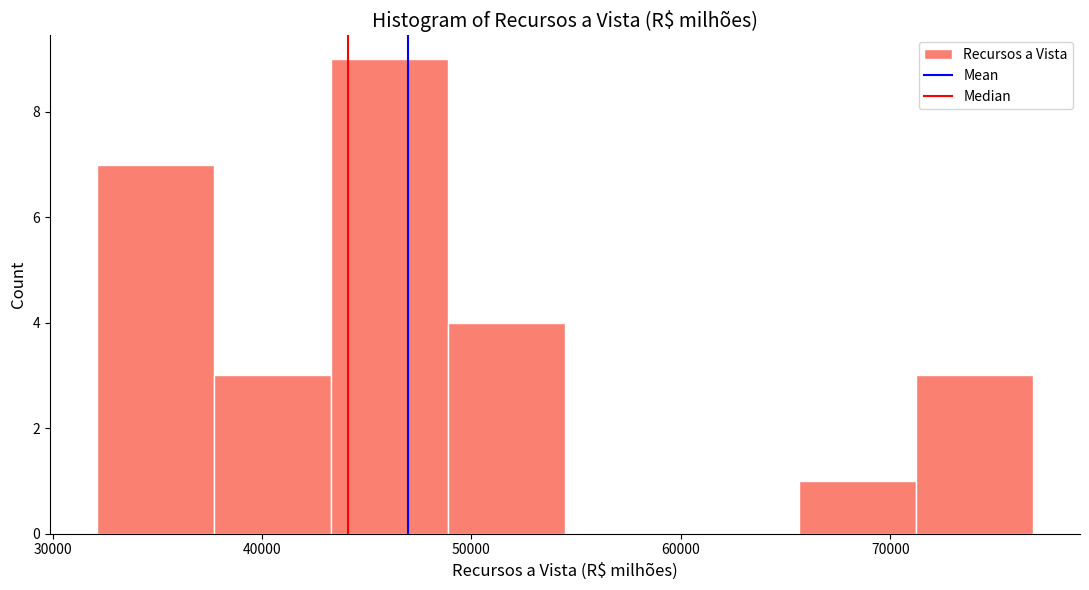

Reading left to right, transcribe this chart: for each bar, give the range it covers on the x-axis and its height. Neither the bar edges nor the heights are printed on the chart, so give them approximately, as read against the axes.

32000 to 38000: 7
38000 to 43000: 3
43000 to 49000: 9
49000 to 54000: 4
54000 to 60000: 0
60000 to 66000: 0
66000 to 71000: 1
71000 to 77000: 3